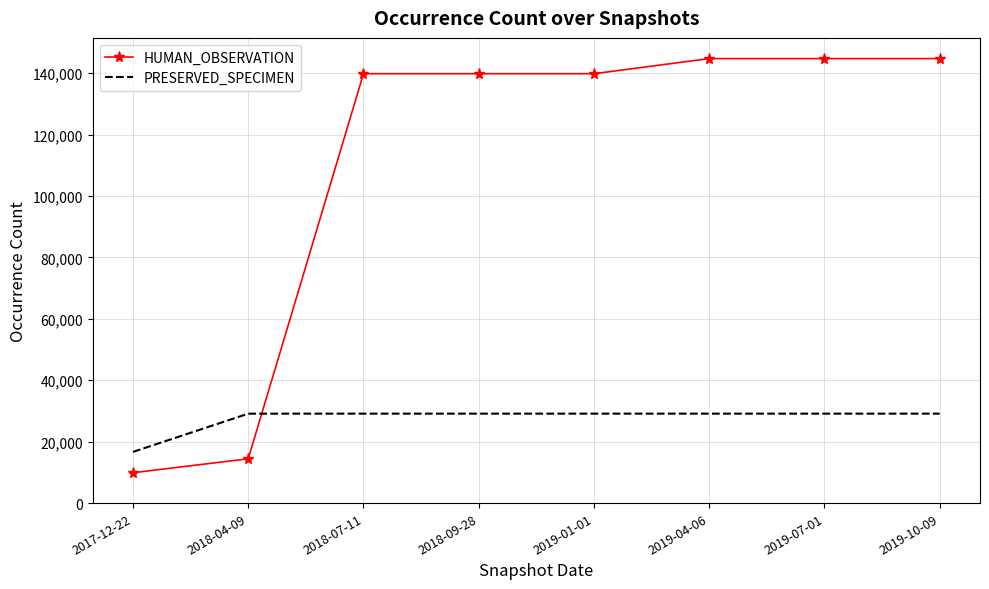

What is the difference between the highest and lowest values at 2019-01-01?

110674